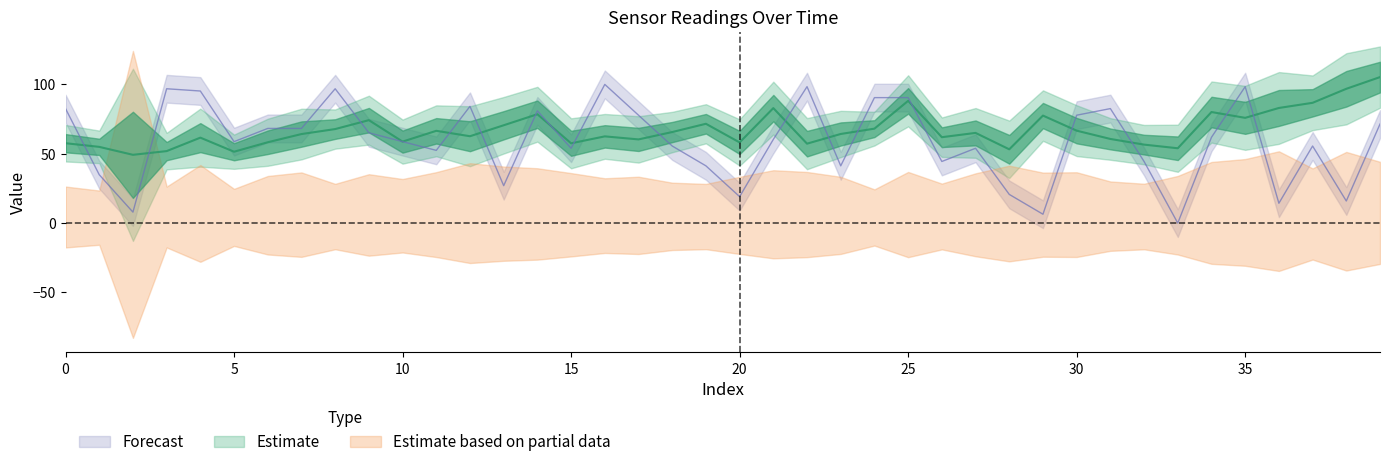

The value of col_2 at 10 is 4.8. True or false?

False